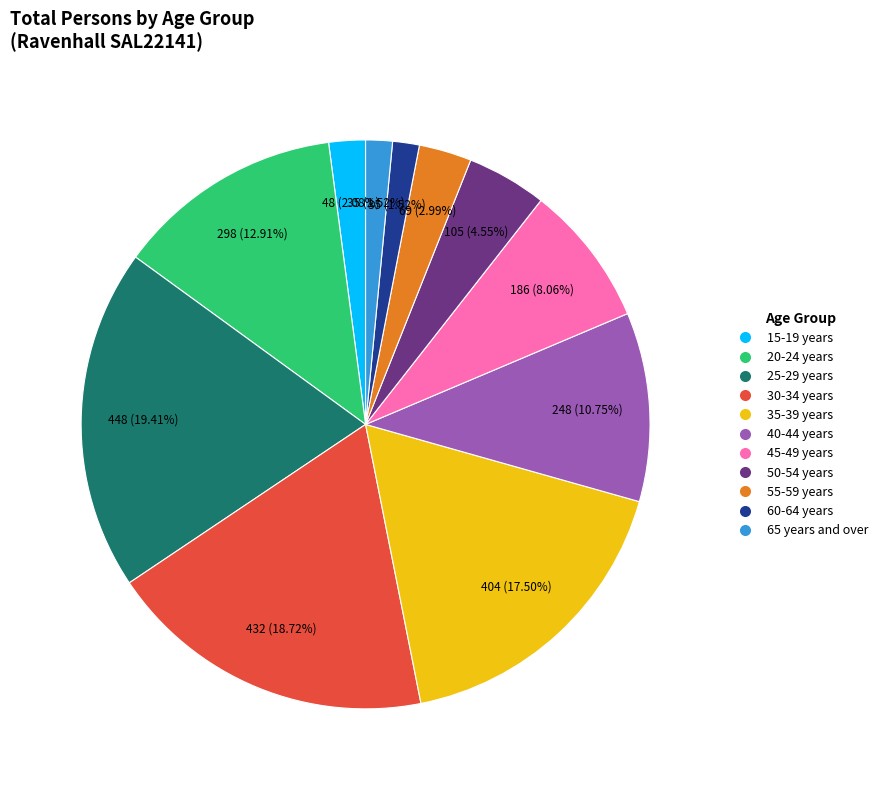

What is the ratio of the value at 55-59 years to the value at 50-54 years?

0.7